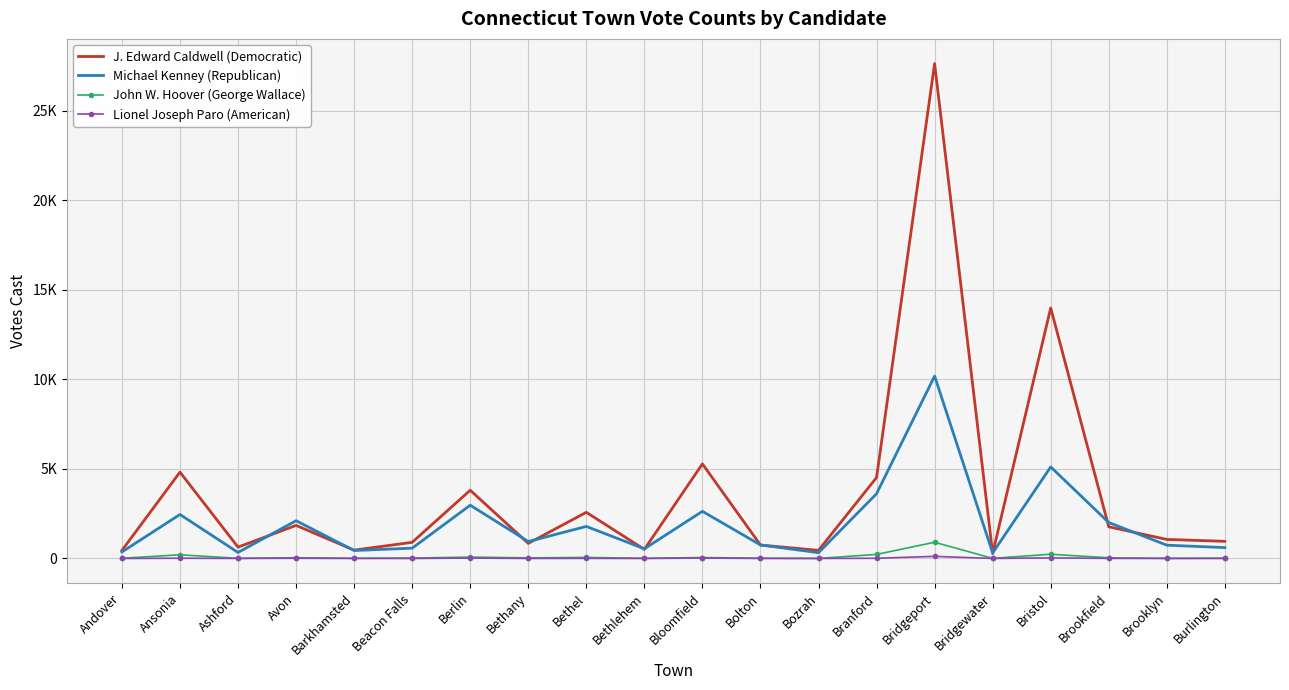

At which label is J. Edward Caldwell (Democratic) closest to 13959?

Bristol